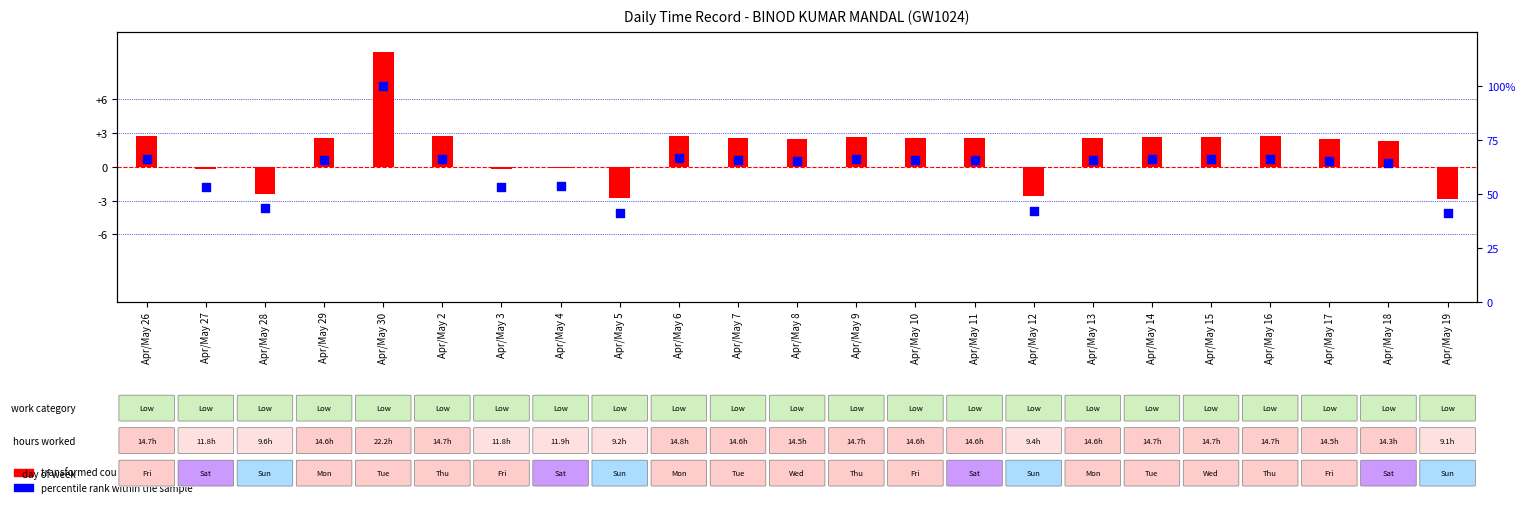

What are all the series names shown in the legend?

transformed count, percentile rank within the sample